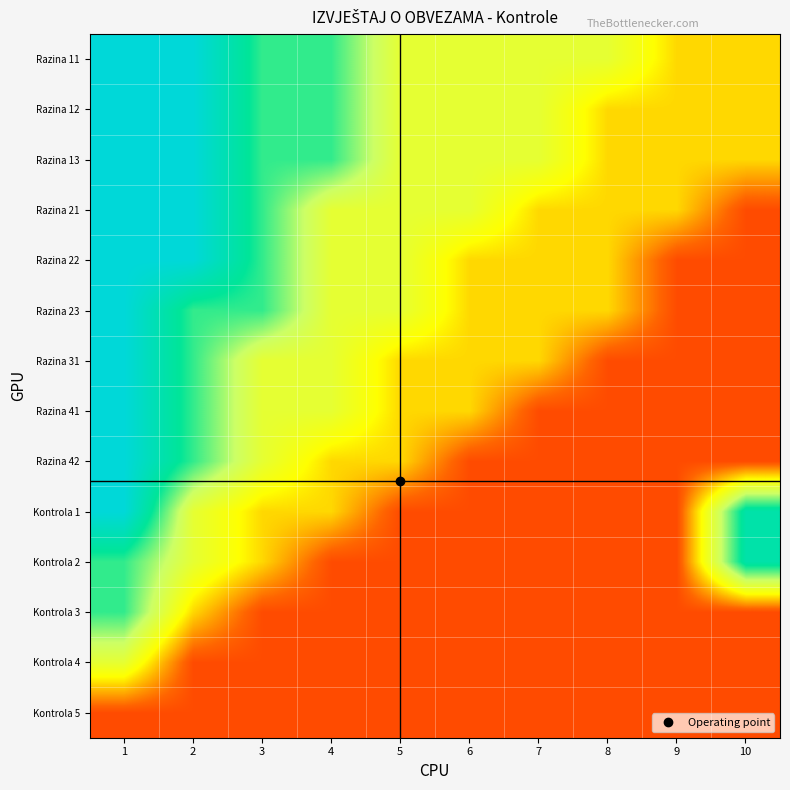

How many distinct data groups are displayed?

14